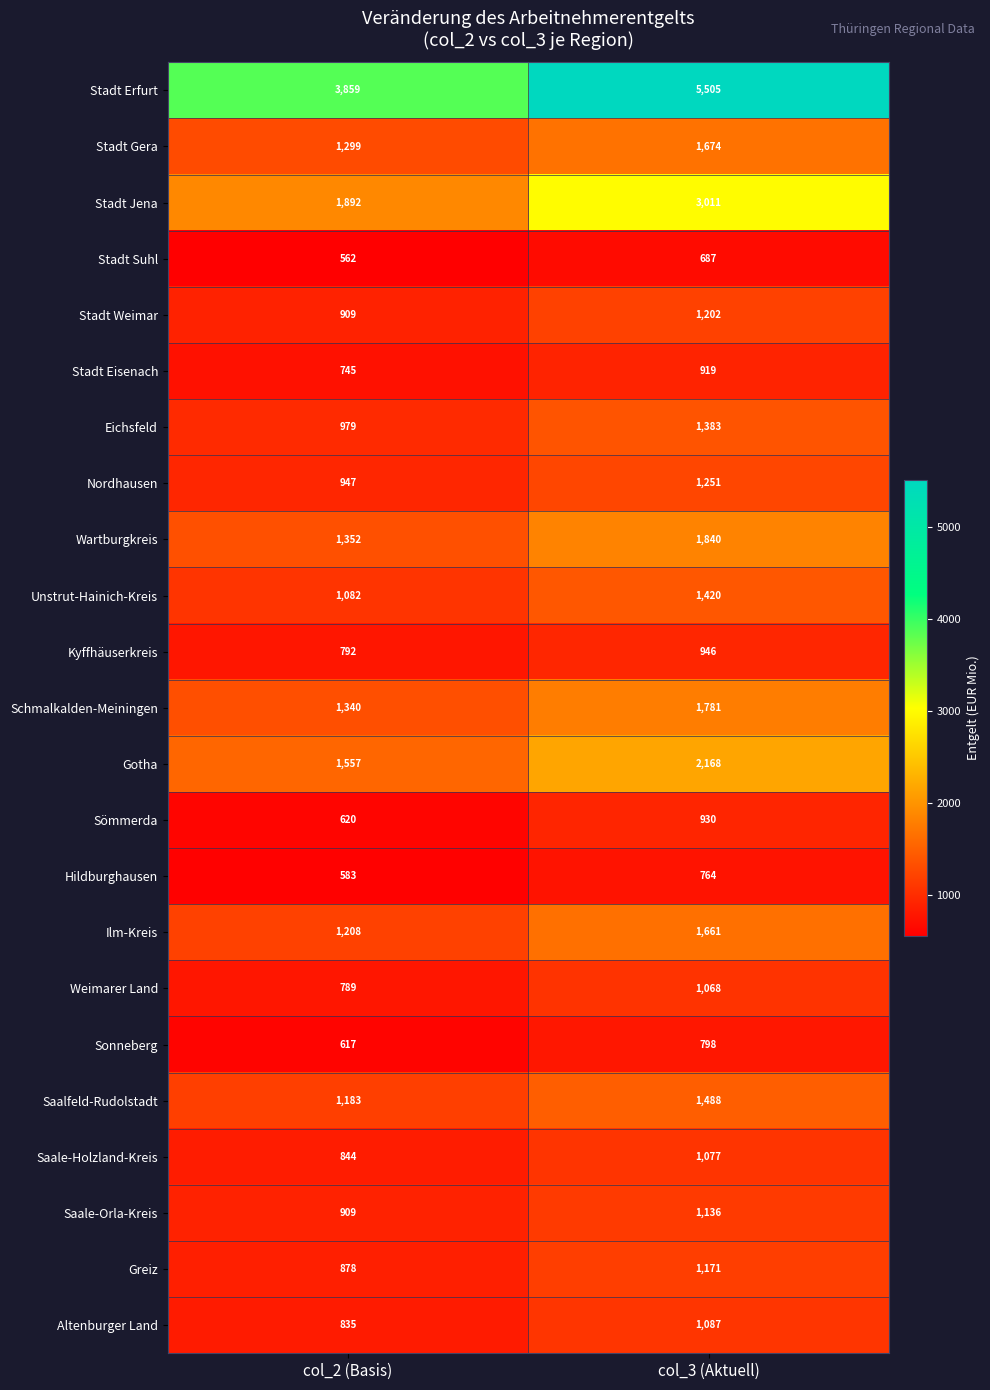

True or false: Unstrut-Hainich-Kreis has a value of 356 at col_2 (Basis).

False